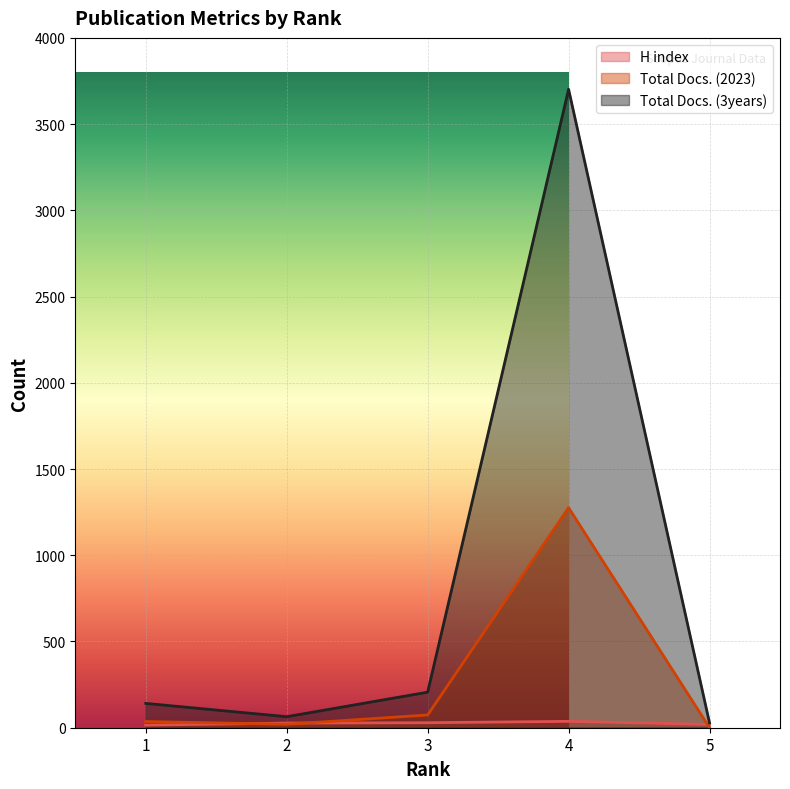

What is the difference between the Total Docs. (2023) values at 1 and 2?

16